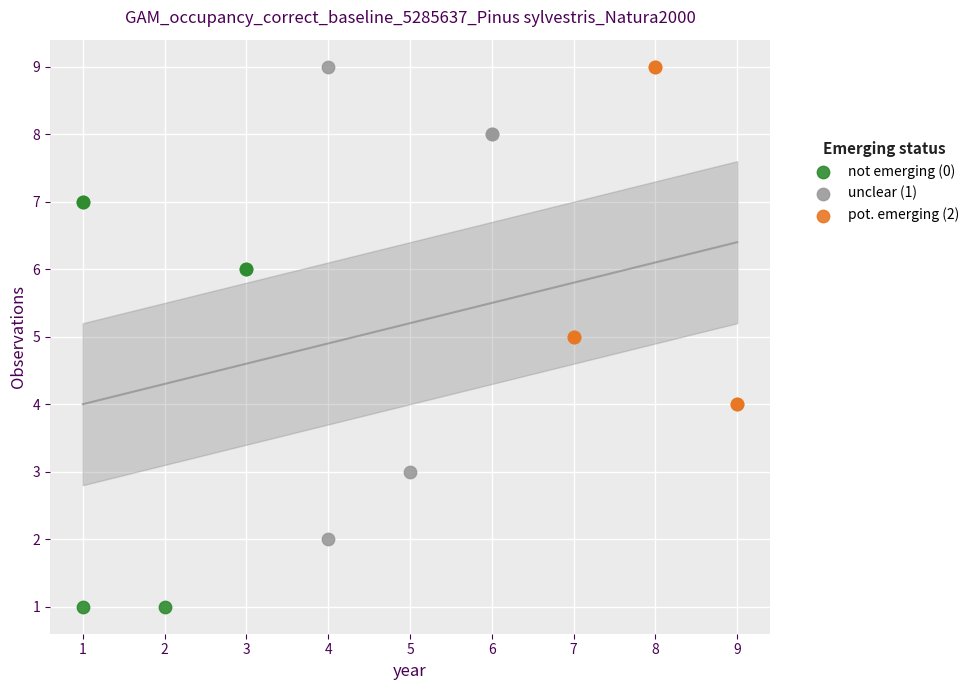

Which series reaches the minimum Y coordinate?

not emerging (0)